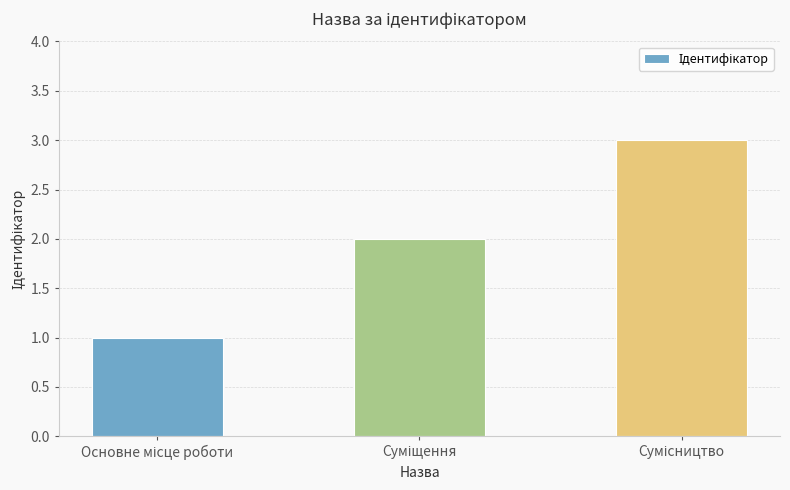

What is the sum of all values?

6